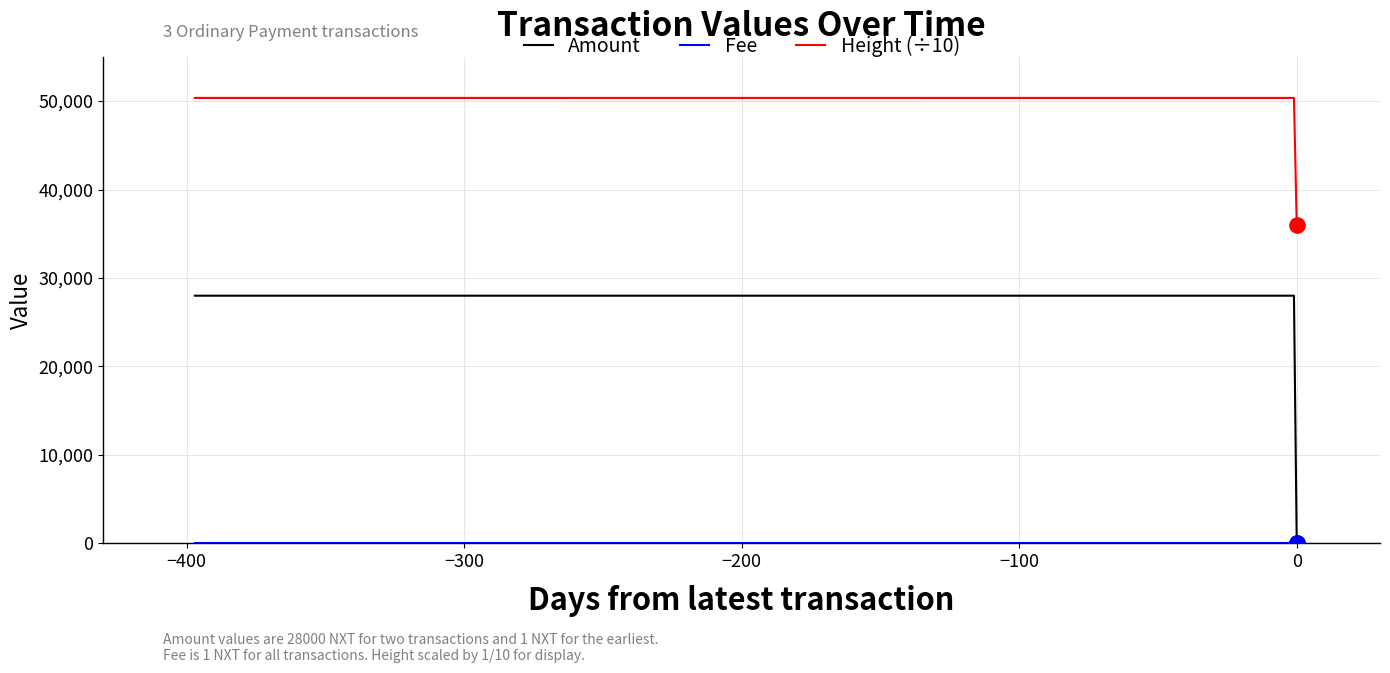

Which series has the largest total across all categories?

Height (÷10)